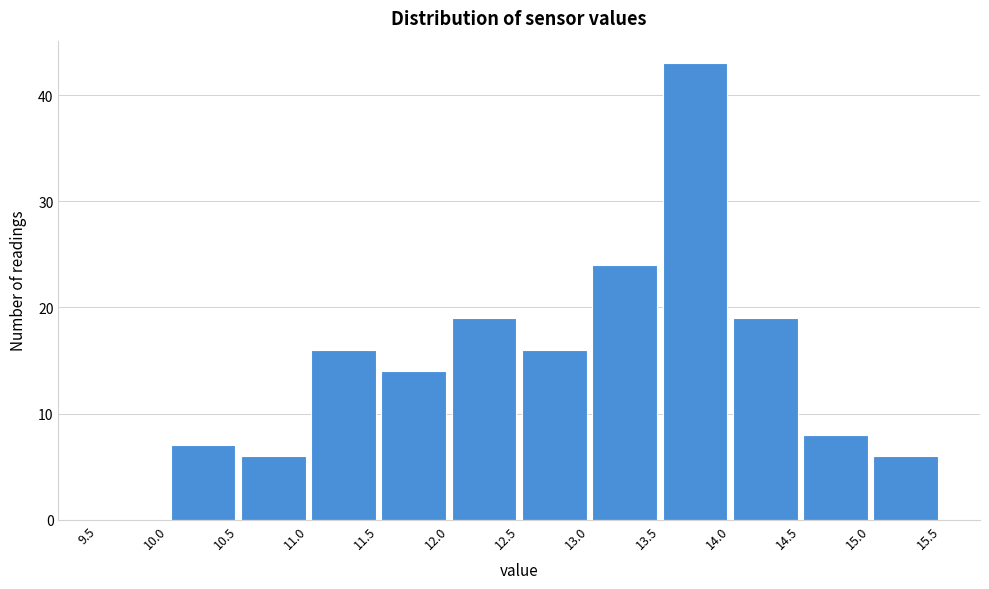

Reading left to right, transcribe this chart: for each bar, give the range it covers on the x-axis and its height. The values are not printed on the chart, so give them approximately, as read against the axis.

9.5 to 10.0: 0
10.0 to 10.5: 7
10.5 to 11.0: 6
11.0 to 11.5: 16
11.5 to 12.0: 14
12.0 to 12.5: 19
12.5 to 13.0: 16
13.0 to 13.5: 24
13.5 to 14.0: 43
14.0 to 14.5: 19
14.5 to 15.0: 8
15.0 to 15.5: 6